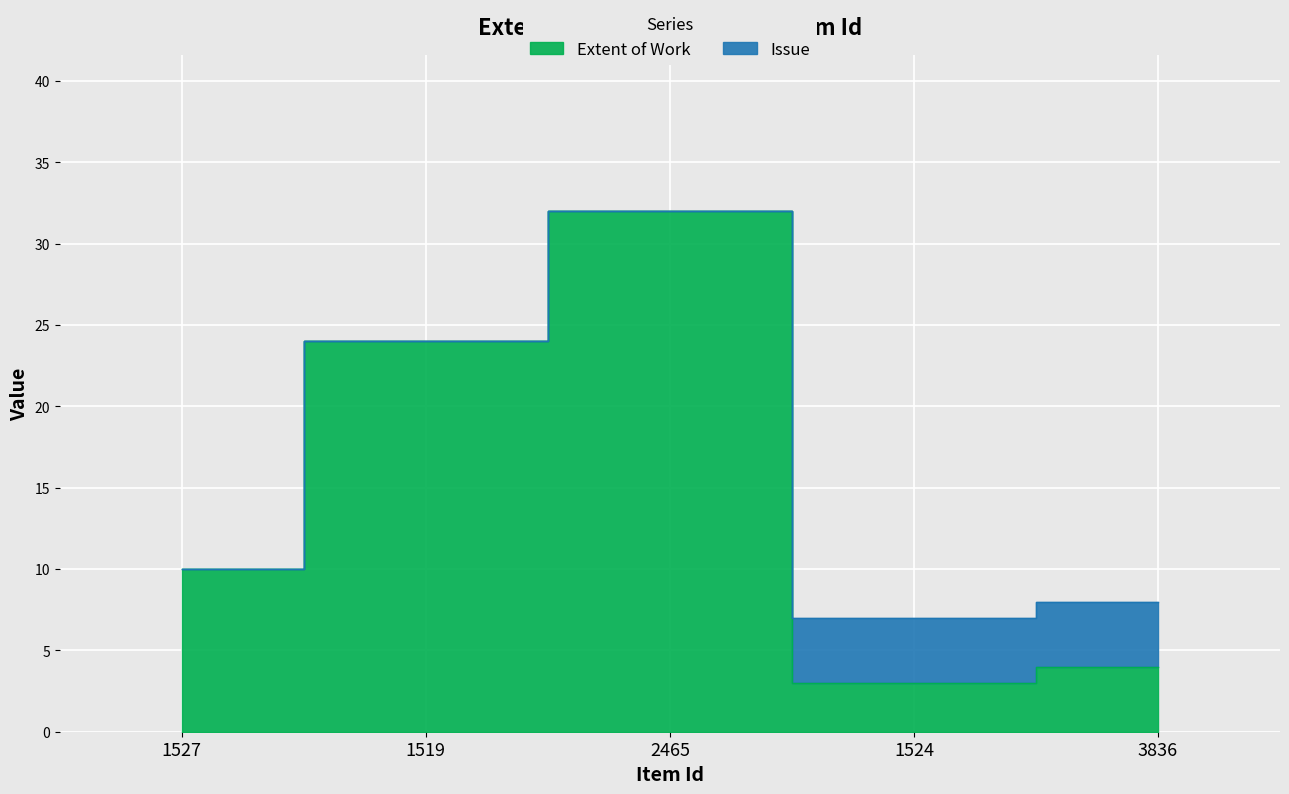

What is the label of the 2nd point from the left?

1519